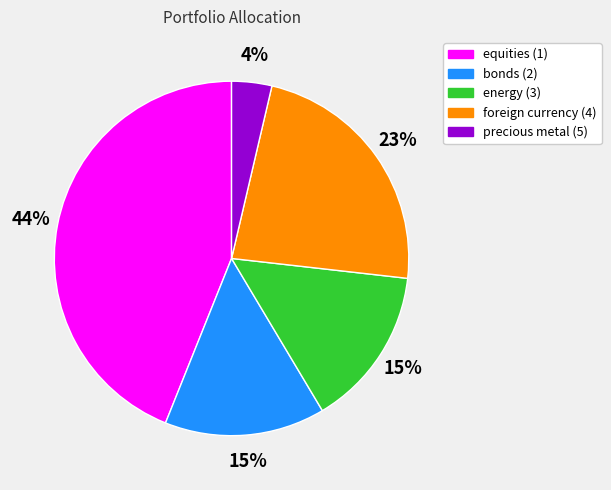

What percentage is the equities (1) slice, to the nearest percent?

44%